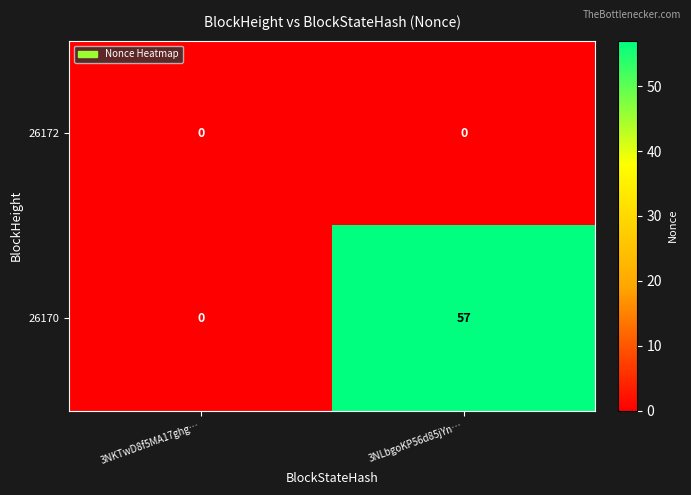

Count the number of data series in this chart.

2